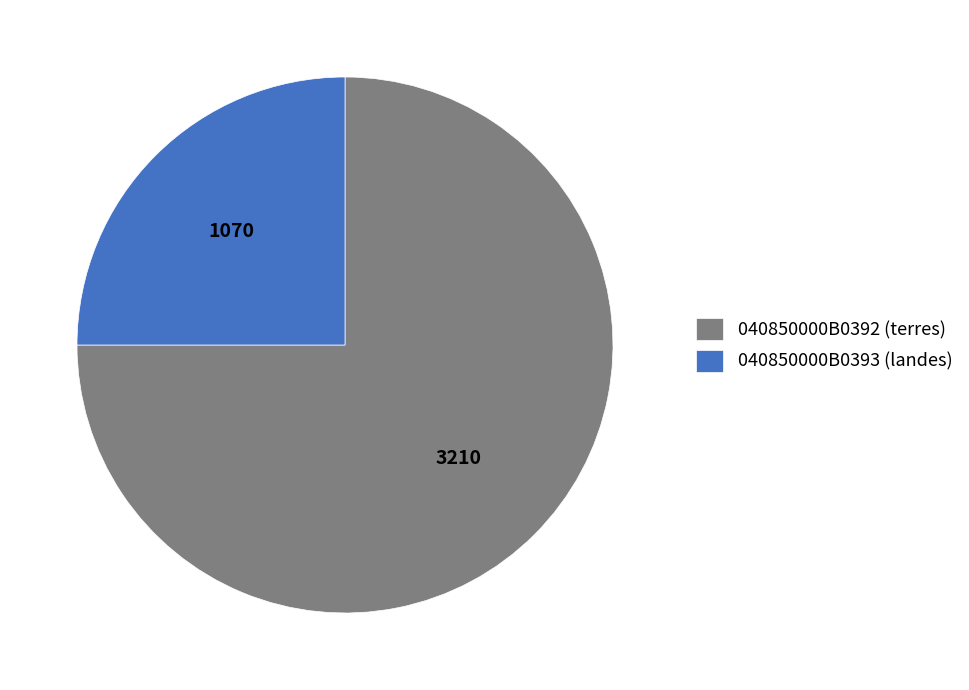

What is the smallest slice in the pie chart?

040850000B0393